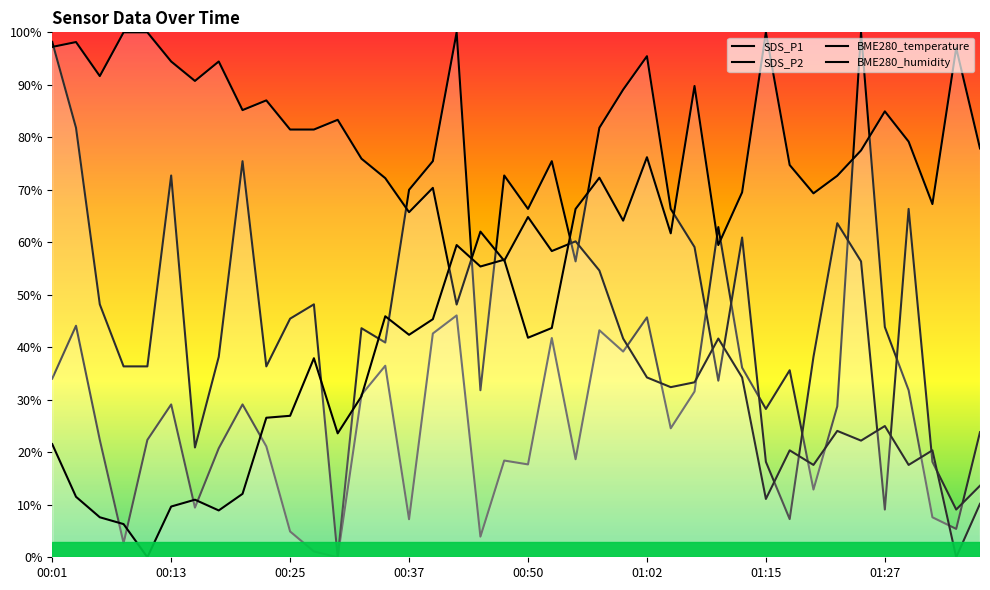

Reading left to right, what are all the values shown in this chart?

SDS_P1: 00:01=34.0	00:03=44.1	00:06=22.4	00:08=2.7	00:11=22.4	00:13=29.1	00:15=9.5	00:18=20.8	00:20=29.1	00:23=21.1	00:25=4.9	00:28=1.1	00:30=0.0	00:32=31.0	00:35=36.5	00:37=7.2	00:40=42.6	00:42=46.1	00:45=3.9	00:47=18.4	00:50=17.7	00:52=41.8	00:54=18.7	00:57=43.2	00:59=39.2	01:02=45.7	01:04=24.6	01:07=31.6	01:09=62.9	01:12=36.1	01:15=28.3	01:17=35.6	01:20=12.9	01:22=28.7	01:25=100.0	01:27=43.9	01:30=31.8	01:32=7.6	01:35=5.4	01:37=23.8
SDS_P2: 00:01=98.2	00:03=81.8	00:06=48.2	00:08=36.4	00:11=36.4	00:13=72.7	00:15=20.9	00:18=38.2	00:20=75.5	00:23=36.4	00:25=45.5	00:28=48.2	00:30=0.0	00:32=43.6	00:35=40.9	00:37=70.0	00:40=75.5	00:42=100.0	00:45=31.8	00:47=72.7	00:50=66.4	00:52=75.5	00:54=56.4	00:57=81.8	00:59=89.1	01:02=95.5	01:04=66.4	01:07=59.1	01:09=33.6	01:12=60.9	01:15=18.2	01:17=7.3	01:20=38.2	01:22=63.6	01:25=56.4	01:27=9.1	01:30=66.4	01:32=18.2	01:35=9.1	01:37=13.6
BME280_temperature: 00:01=97.2	00:03=98.1	00:06=91.7	00:08=100.0	00:11=100.0	00:13=94.4	00:15=90.7	00:18=94.4	00:20=85.2	00:23=87.0	00:25=81.5	00:28=81.5	00:30=83.3	00:32=75.9	00:35=72.2	00:37=65.7	00:40=70.4	00:42=48.1	00:45=62.0	00:47=56.5	00:50=64.8	00:52=58.3	00:54=60.2	00:57=54.6	00:59=41.7	01:02=34.3	01:04=32.4	01:07=33.3	01:09=41.7	01:12=34.3	01:15=11.1	01:17=20.4	01:20=17.6	01:22=24.1	01:25=22.2	01:27=25.0	01:30=17.6	01:32=20.4	01:35=0.0	01:37=10.2
BME280_humidity: 00:01=21.6	00:03=11.5	00:06=7.6	00:08=6.3	00:11=0.0	00:13=9.7	00:15=11.0	00:18=8.9	00:20=12.1	00:23=26.6	00:25=27.0	00:28=37.9	00:30=23.6	00:32=30.7	00:35=45.9	00:37=42.4	00:40=45.4	00:42=59.5	00:45=55.4	00:47=56.7	00:50=41.8	00:52=43.7	00:54=66.4	00:57=72.3	00:59=64.1	01:02=76.2	01:04=61.7	01:07=89.8	01:09=59.5	01:12=69.5	01:15=100.0	01:17=74.7	01:20=69.3	01:22=72.7	01:25=77.5	01:27=84.9	01:30=79.2	01:32=67.3	01:35=97.0	01:37=77.9